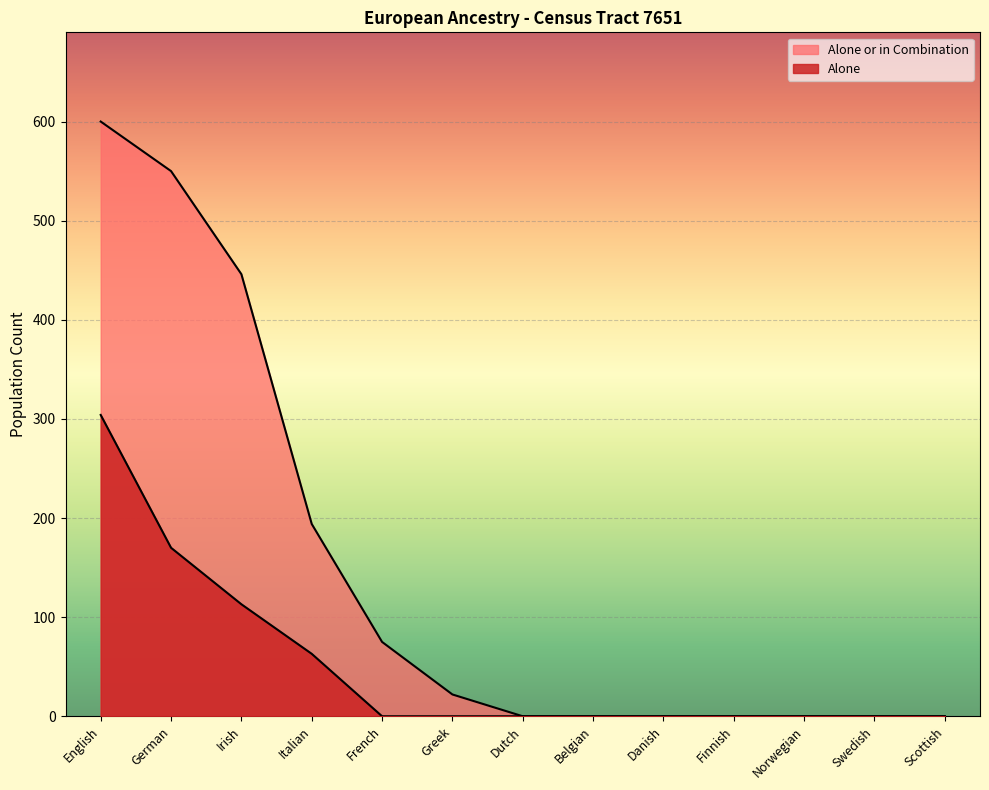

What is the label of the 2nd point from the left?

German